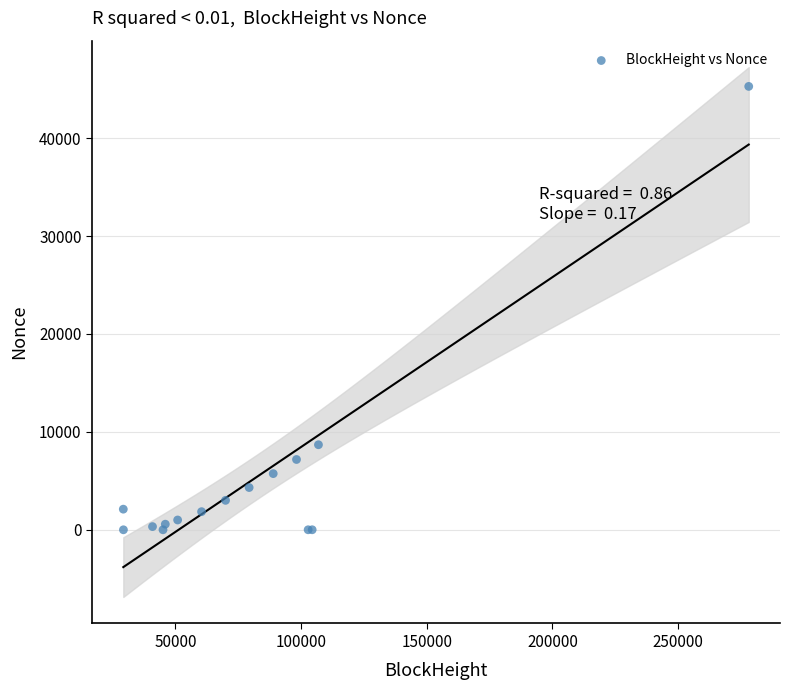

What Y value in the scatter plot is closest to 22641?

8687